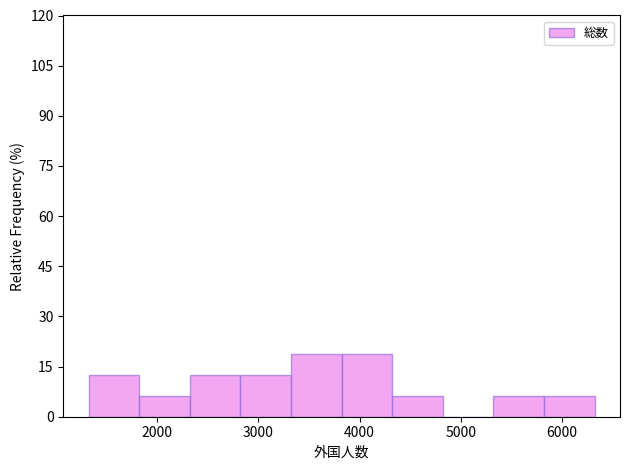

What is the height of the bar covering 2300 to 2800 on the x-axis? Neither the bar edges nor the heights are printed on the chart, so give them approximately, as read against the axes.

12